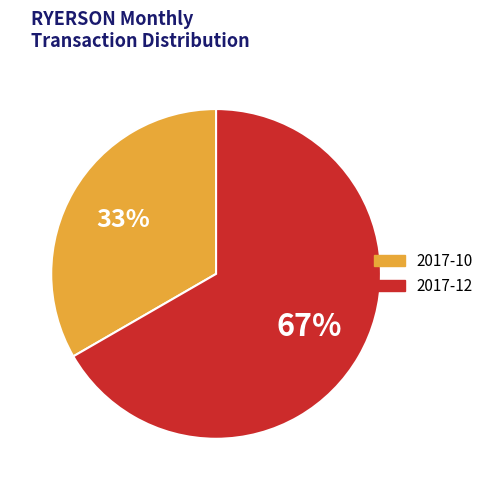

True or false: 2017-12 accounts for 54% of the total.

False